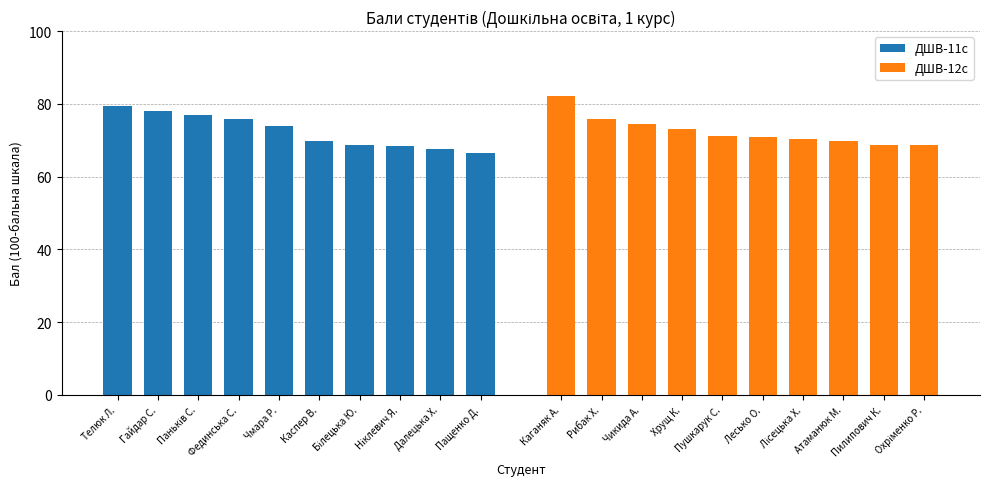

Count the number of categories in the chart.

10